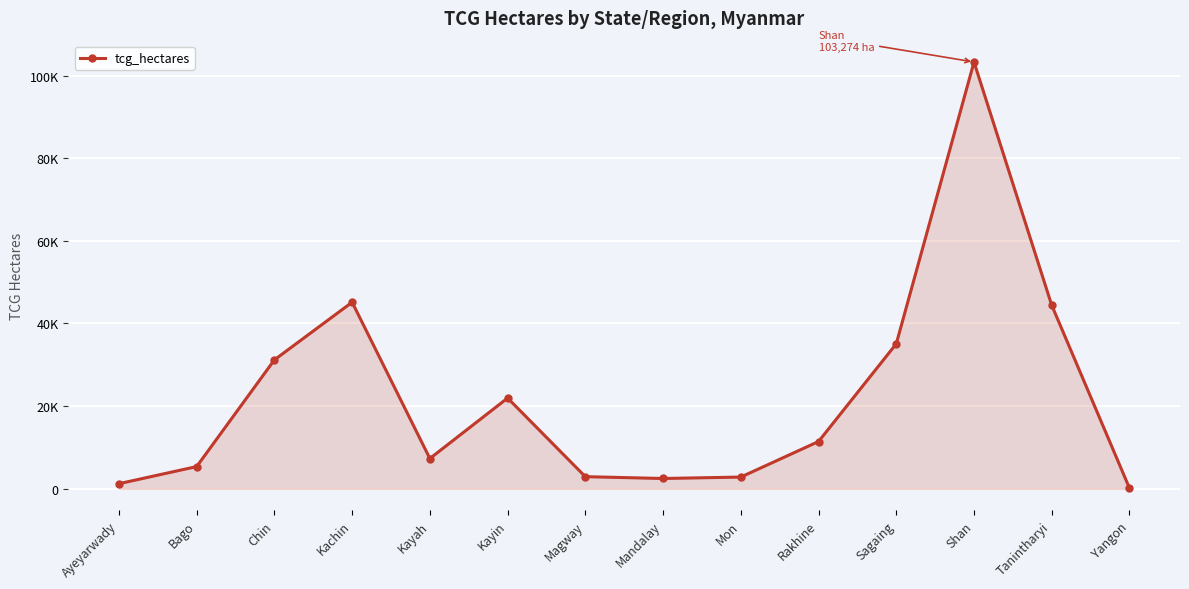

Reading left to right, what are all the values shown in this chart?

Ayeyarwady=1239	Bago=5380	Chin=31202	Kachin=45149	Kayah=7331	Kayin=21960	Magway=2936	Mandalay=2496	Mon=2842	Rakhine=11445	Sagaing=35090	Shan=103274	Tanintharyi=44408	Yangon=161